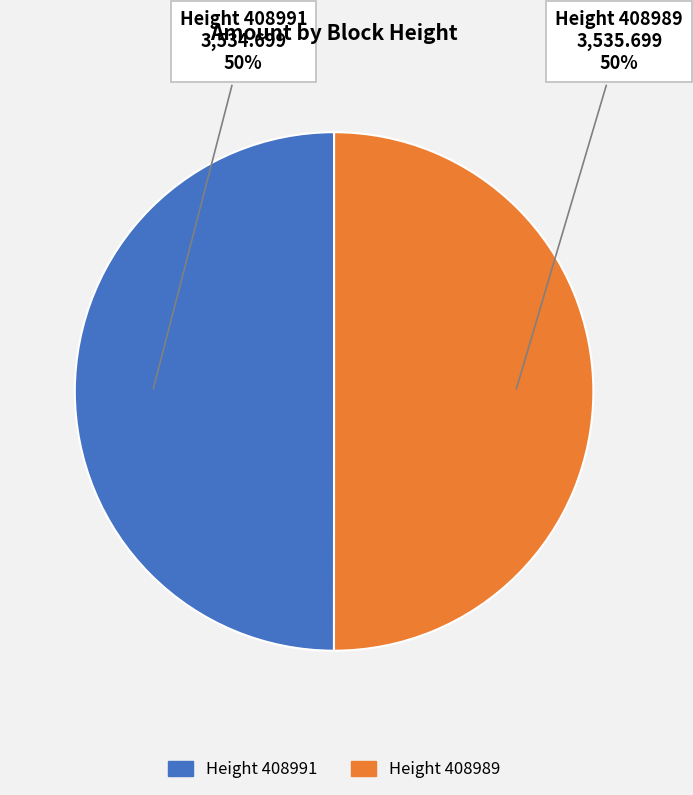

To the nearest percent, what is the average slice percentage?

50%